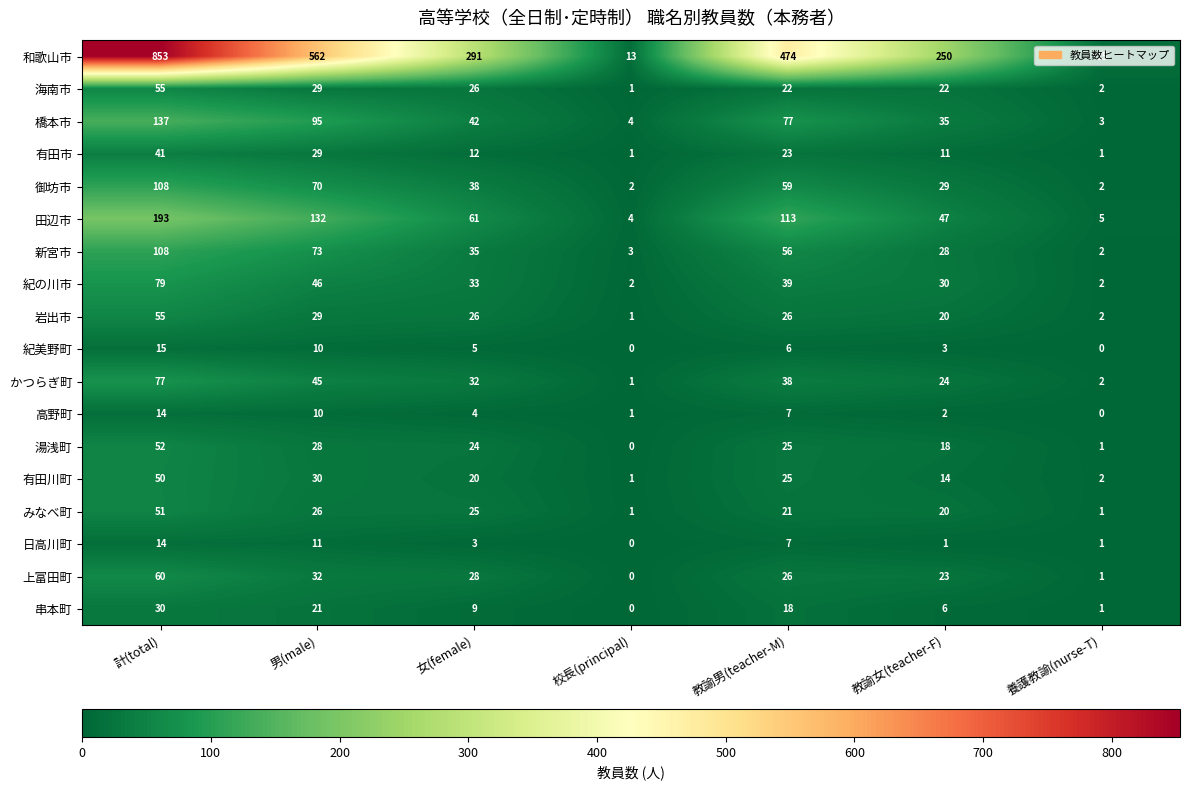

What is the maximum value for 有田市?

41